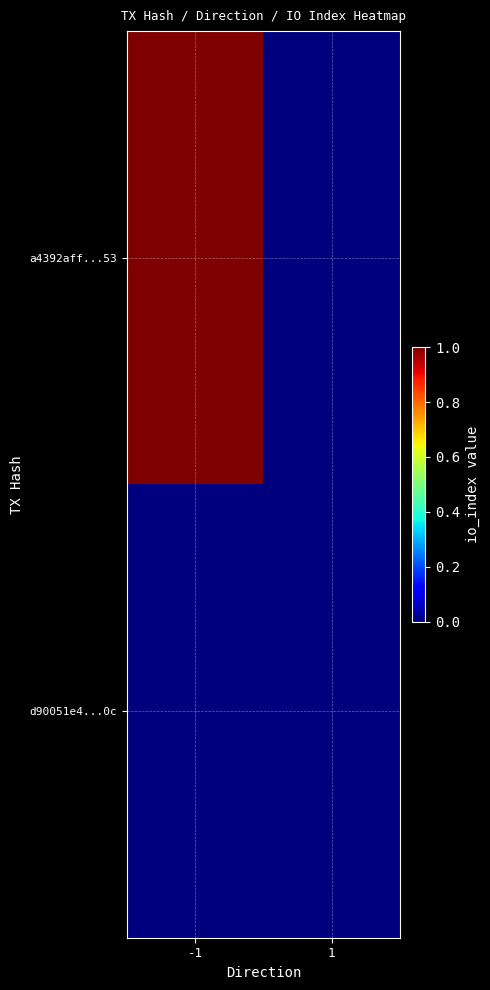

Between 1 and -1, which is larger?

-1